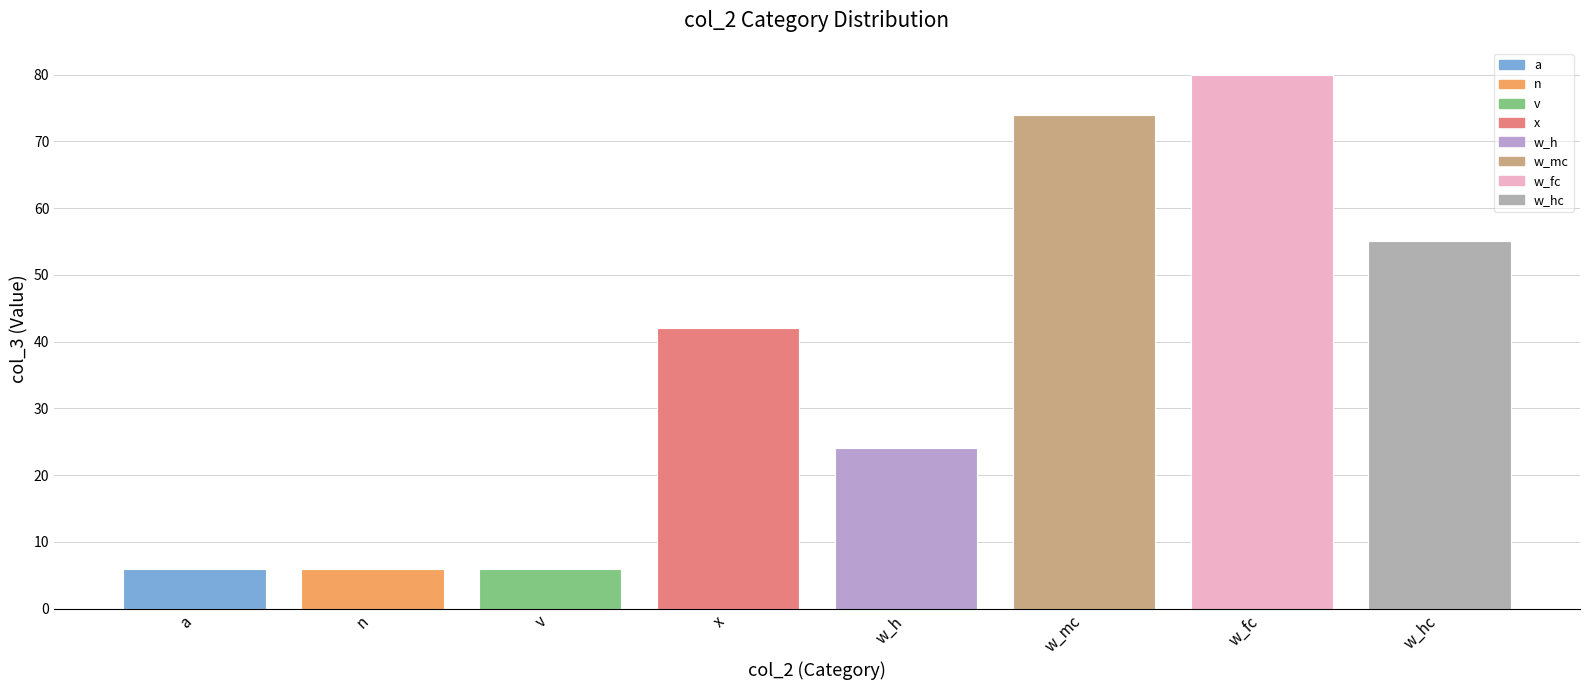

What position from the right is w_mc?

3